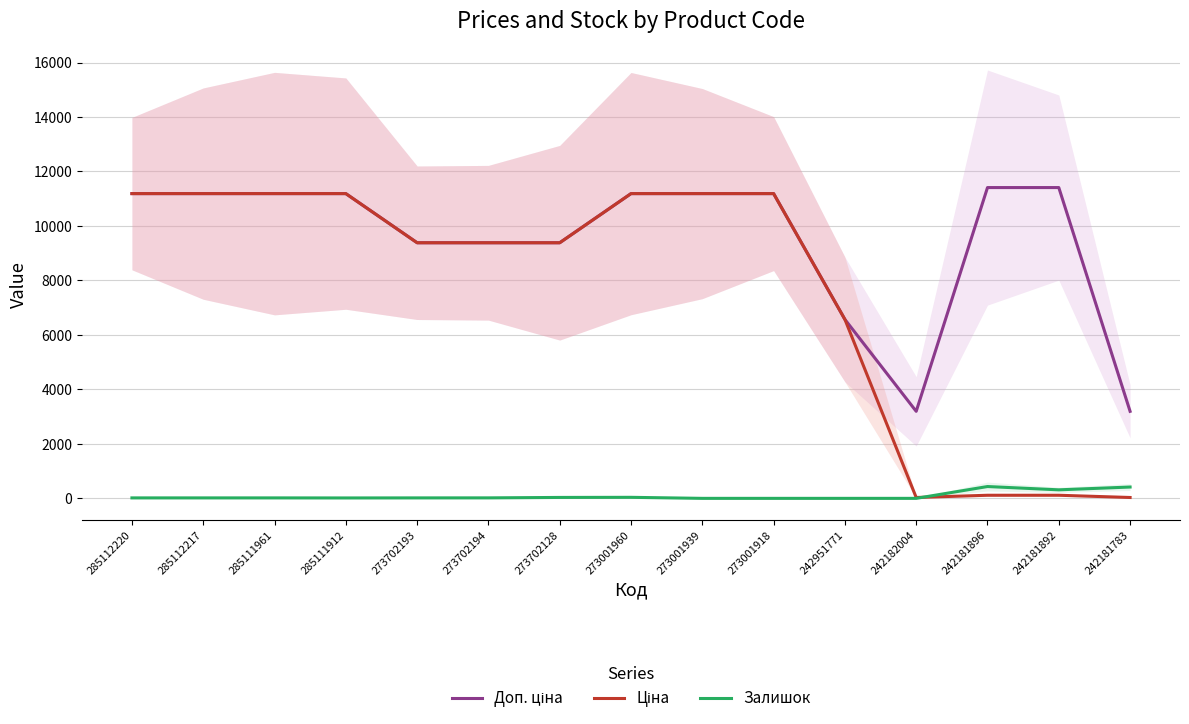

At which category does the chart reach its minimum across all series?

273001939